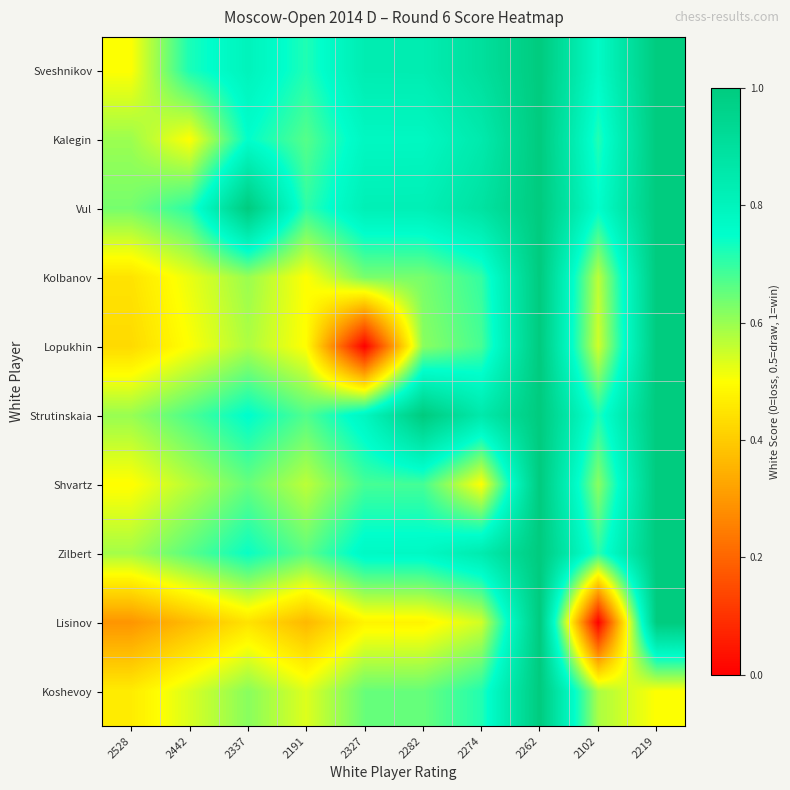

Which series changed the most between 2337 and 2262?

Lisinov